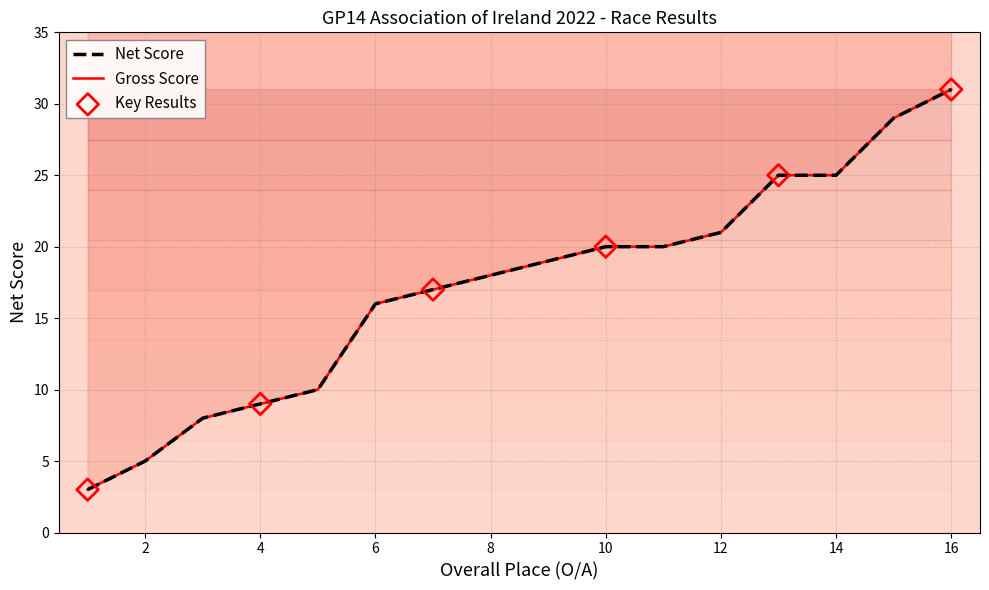

Which series contains the lowest Y value?

Net